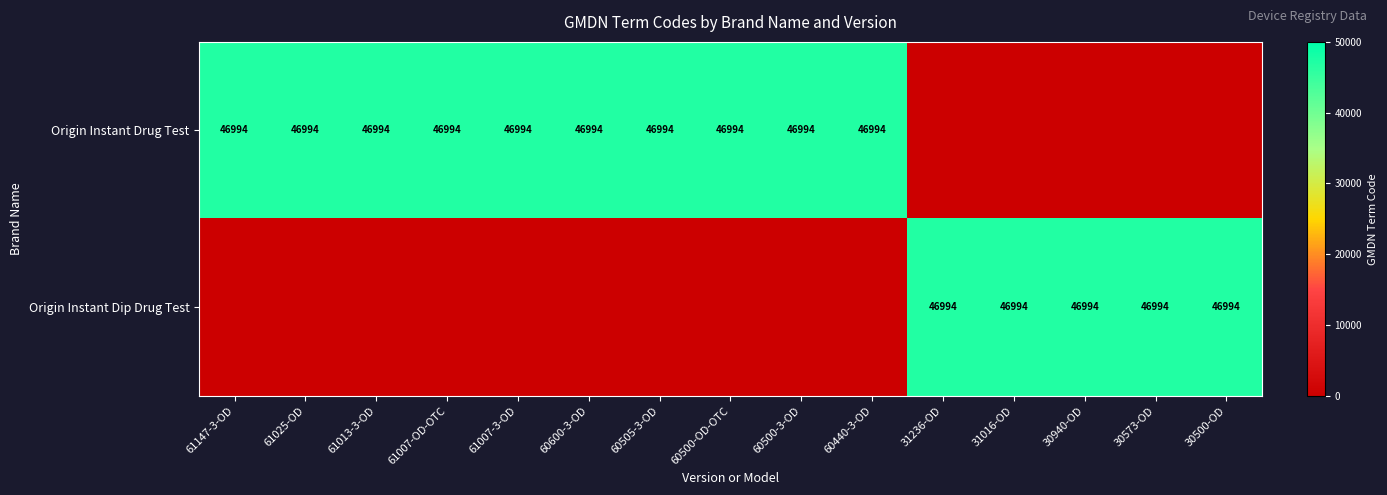

Which category has the highest value across all series?

61147-3-OD